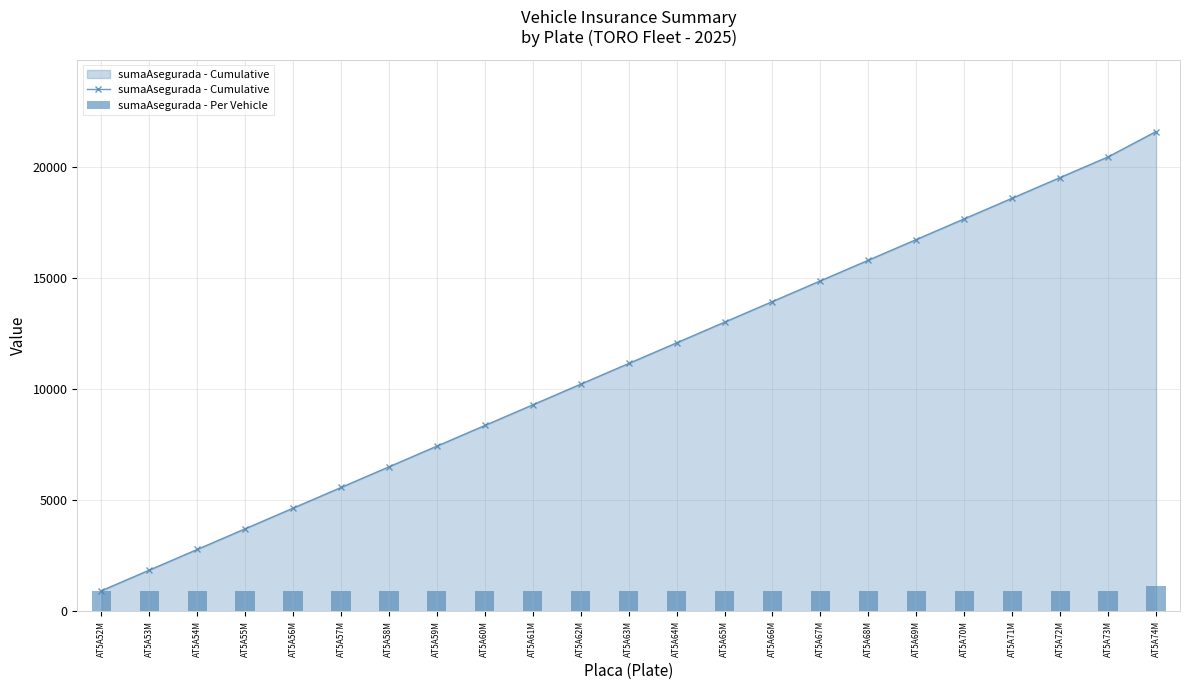

Is the value of sumaAsegurada - Cumulative at AT5A66M greater than the value of sumaAsegurada - Per Vehicle at AT5A60M?

Yes